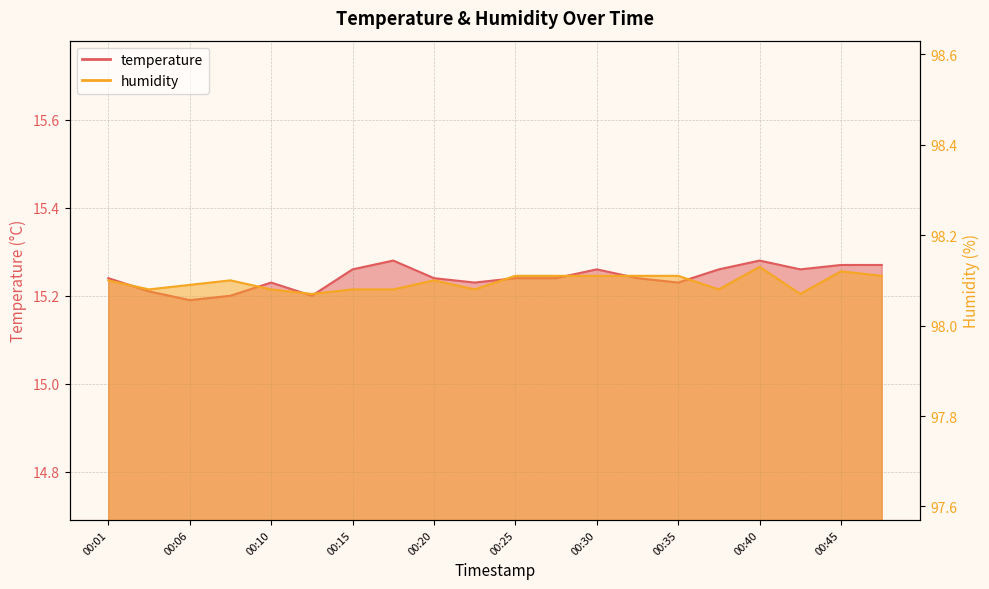

What is the total value across all series at 00:35?

113.3